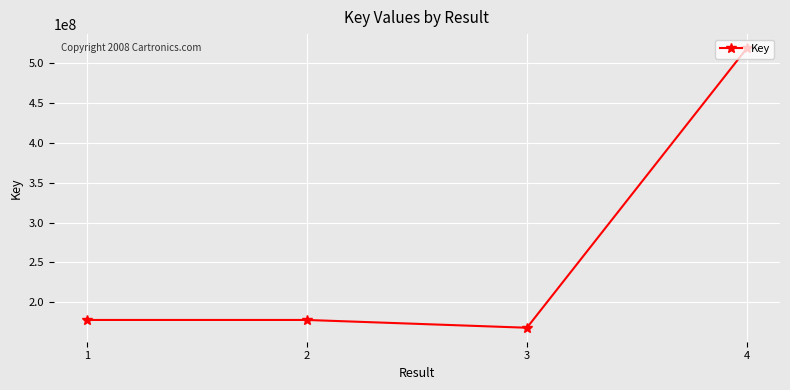

At which category does the chart reach its minimum across all series?

3